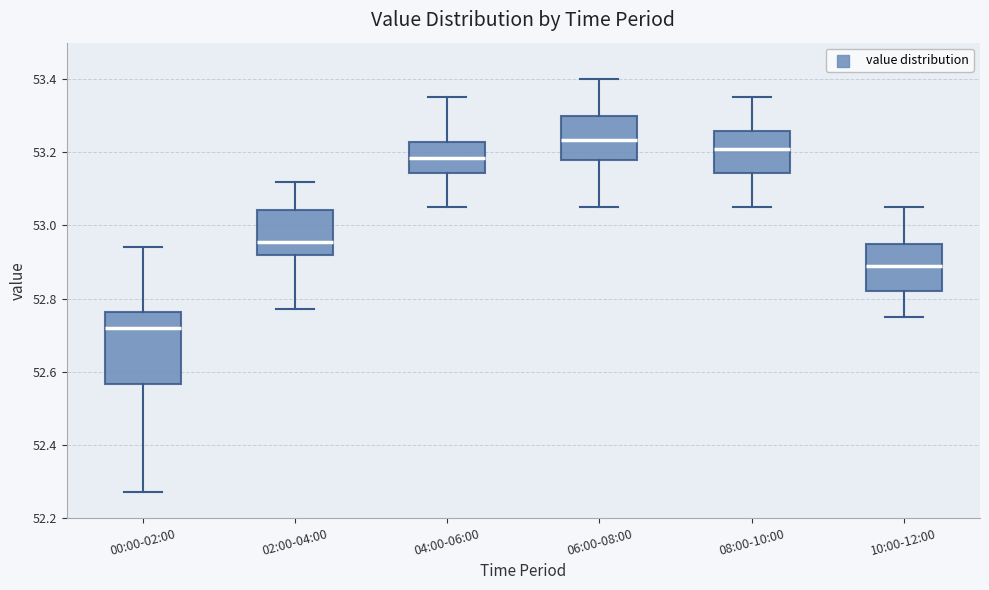

Reading left to right, read every box against the y-axis: the position of its median line, the range the box covers, and the ends of its whiskers. The values are not printed on the chart, so give them approximately, as read against the axis.

00:00-02:00: median 52.72, box 52.56 to 52.76, whiskers 52.28 to 52.94
02:00-04:00: median 52.96, box 52.92 to 53.04, whiskers 52.78 to 53.12
04:00-06:00: median 53.18, box 53.14 to 53.22, whiskers 53.06 to 53.36
06:00-08:00: median 53.24, box 53.18 to 53.30, whiskers 53.06 to 53.40
08:00-10:00: median 53.22, box 53.14 to 53.26, whiskers 53.06 to 53.36
10:00-12:00: median 52.90, box 52.82 to 52.96, whiskers 52.76 to 53.06